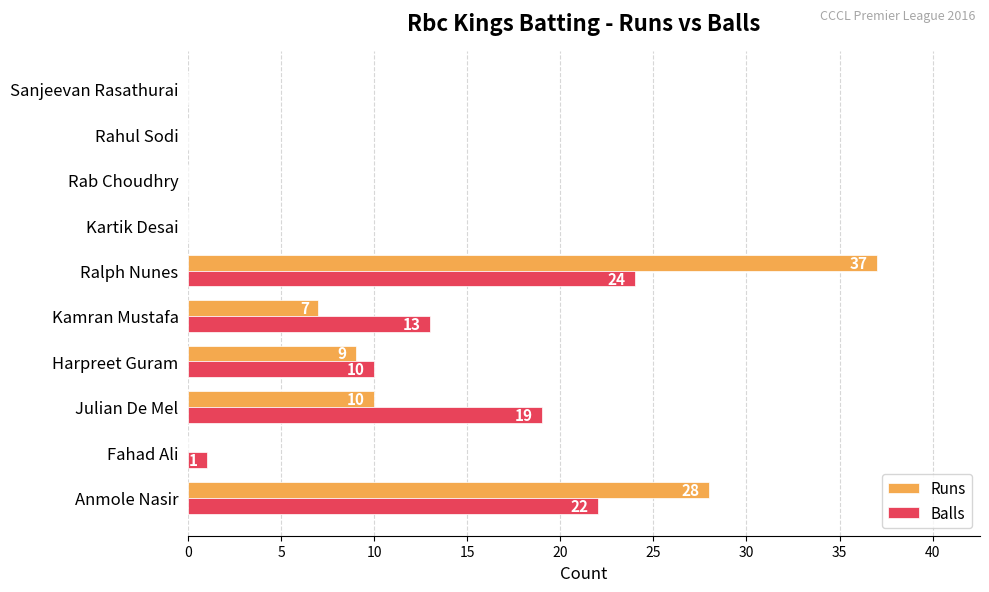

How many values in Runs are above zero?

5